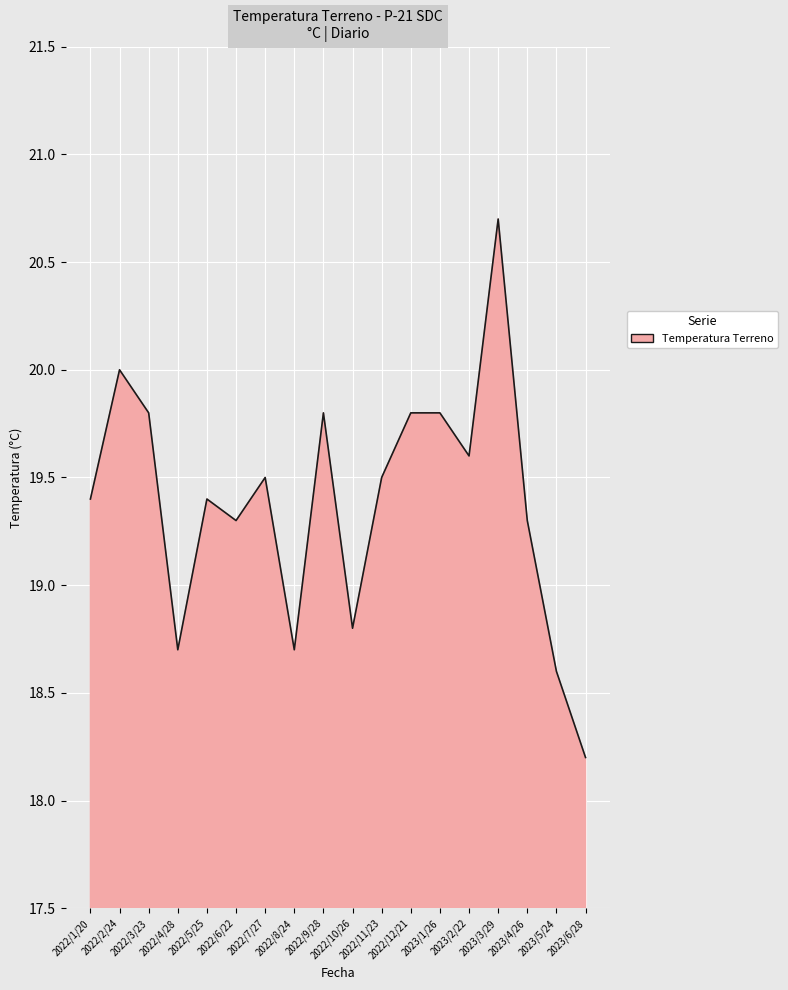

Reading left to right, list all the values displayed in this chart.

19.4	20.0	19.8	18.7	19.4	19.3	19.5	18.7	19.8	18.8	19.5	19.8	19.8	19.6	20.7	19.3	18.6	18.2